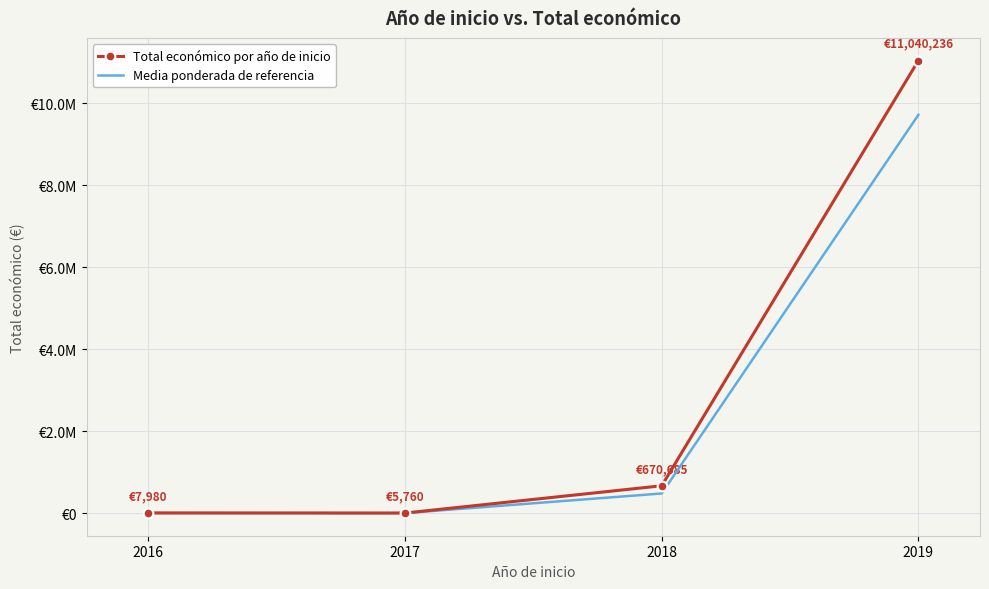

Reading right to left, what are all the values shown in this chart?

Total económico por año de inicio: 11040236.0	670685.0	5760.0	7980.0
Media ponderada de referencia: 9715407.7	482893.2	4492.8	6783.0